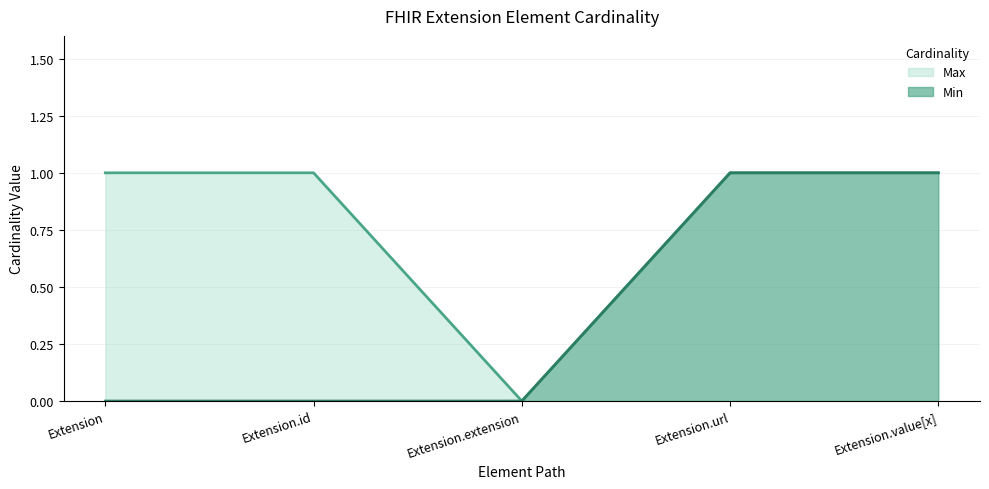

What is the label of the 5th point from the left?

Extension.value[x]